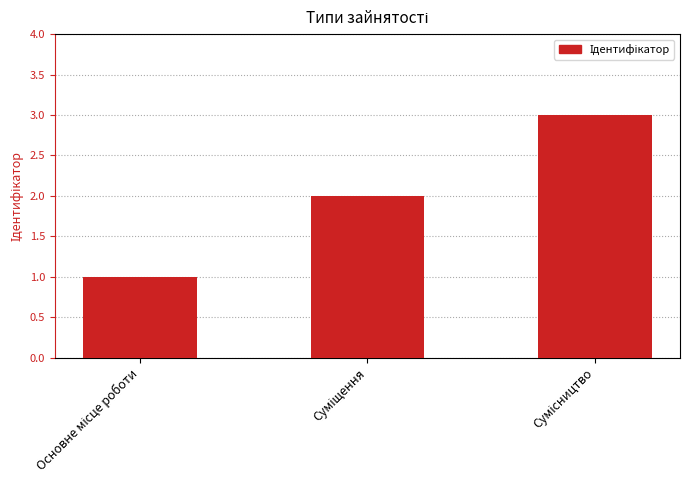

What is the sum of all values?

6